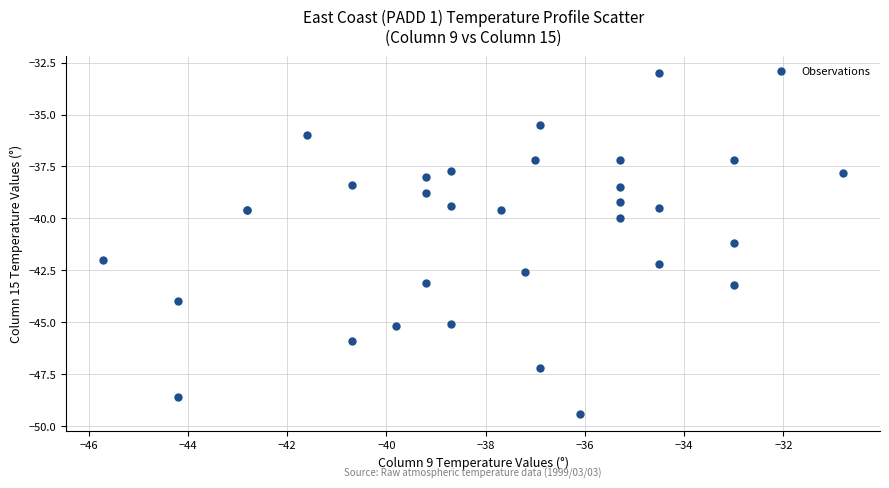

What Y value in the scatter plot is closest to -41?

-41.2